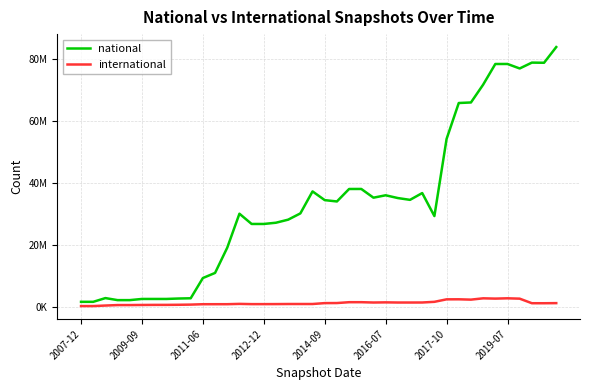

What are all the series names shown in the legend?

national, international